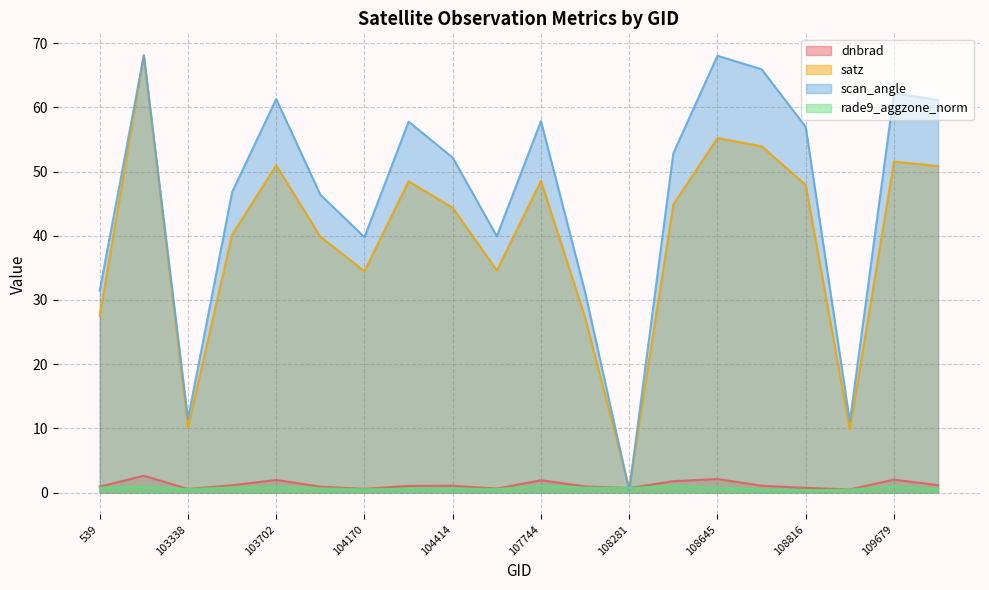

What are all the series names shown in the legend?

dnbrad, satz, scan_angle, rade9_aggzone_norm